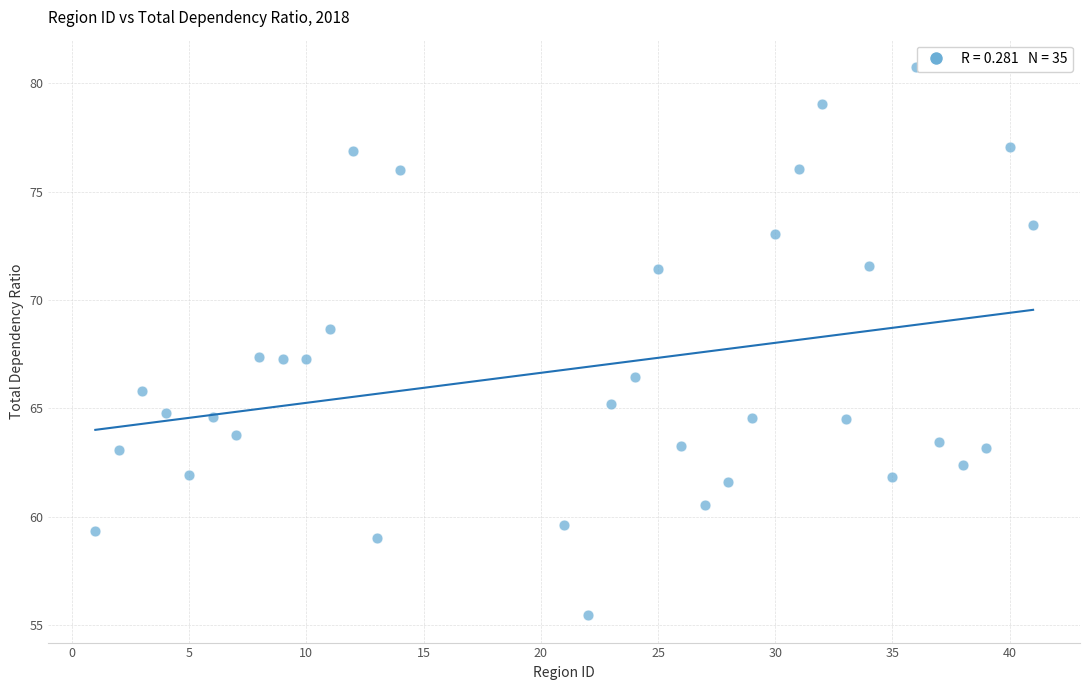

What is the range of Y values (max minus min)?

25.3